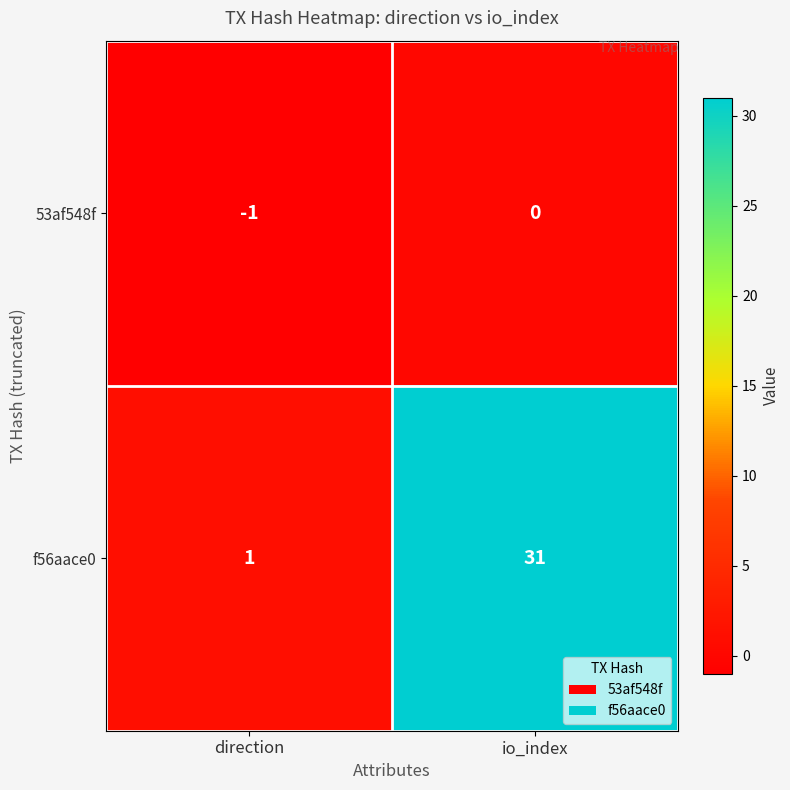

Is it true that 53af548f equals 0 at direction?

False